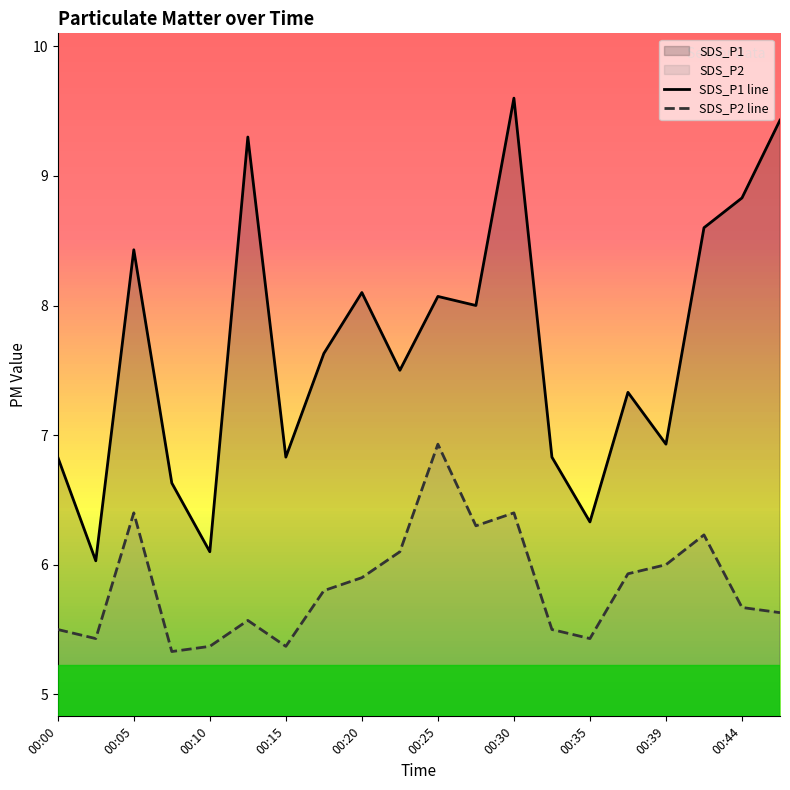

True or false: SDS_P1 line and SDS_P2 line cross at least once.

False